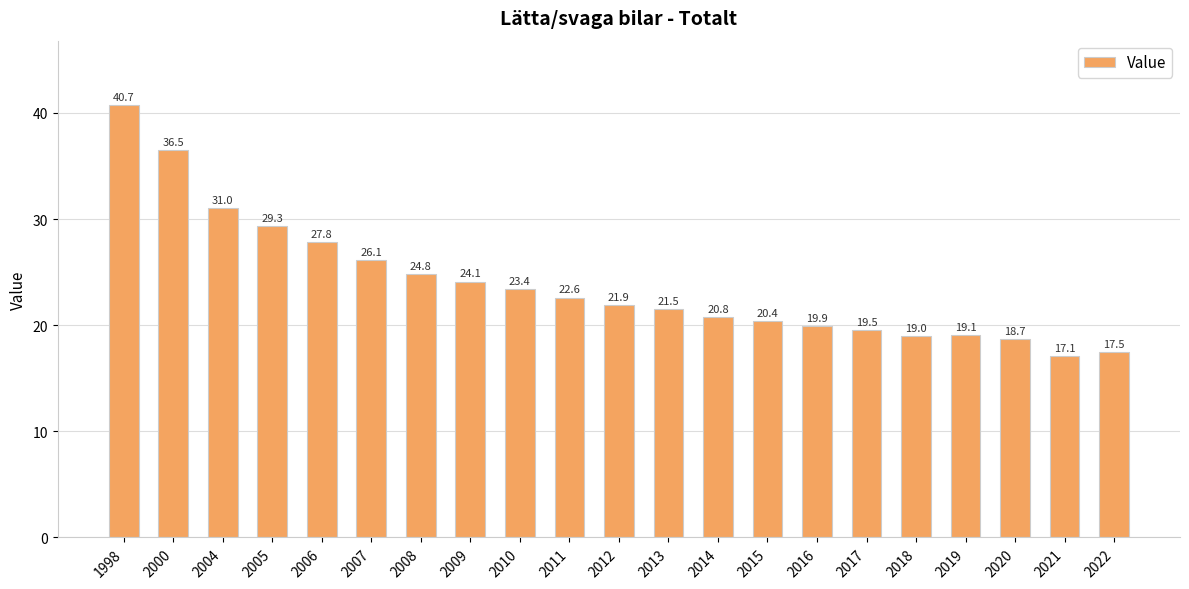

Between 2013 and 2021, which is larger?

2013